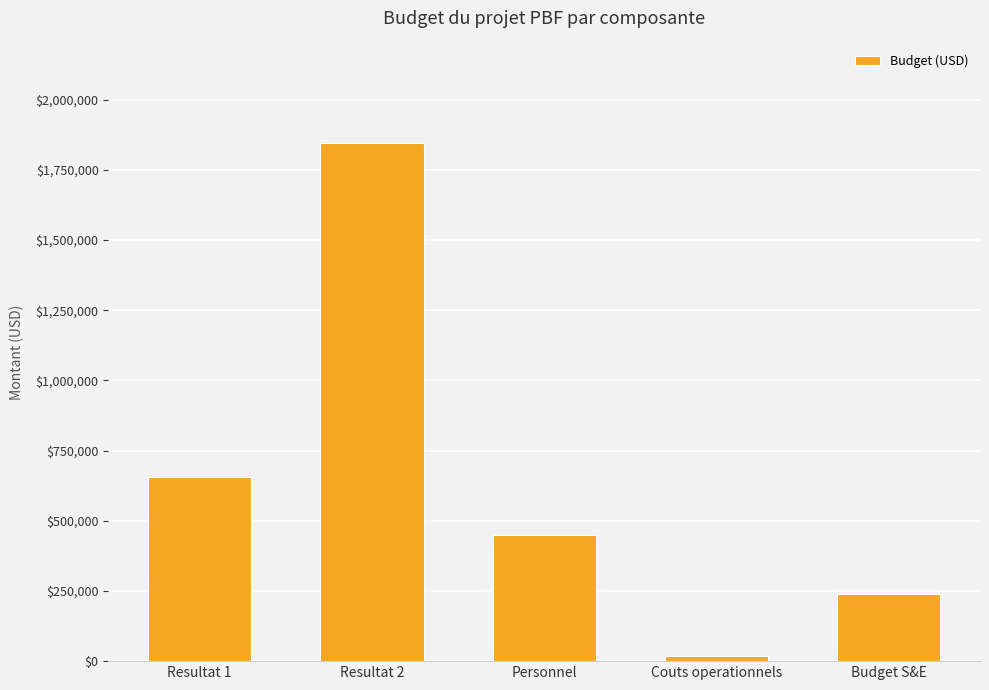

What position from the right is Resultat 2?

4